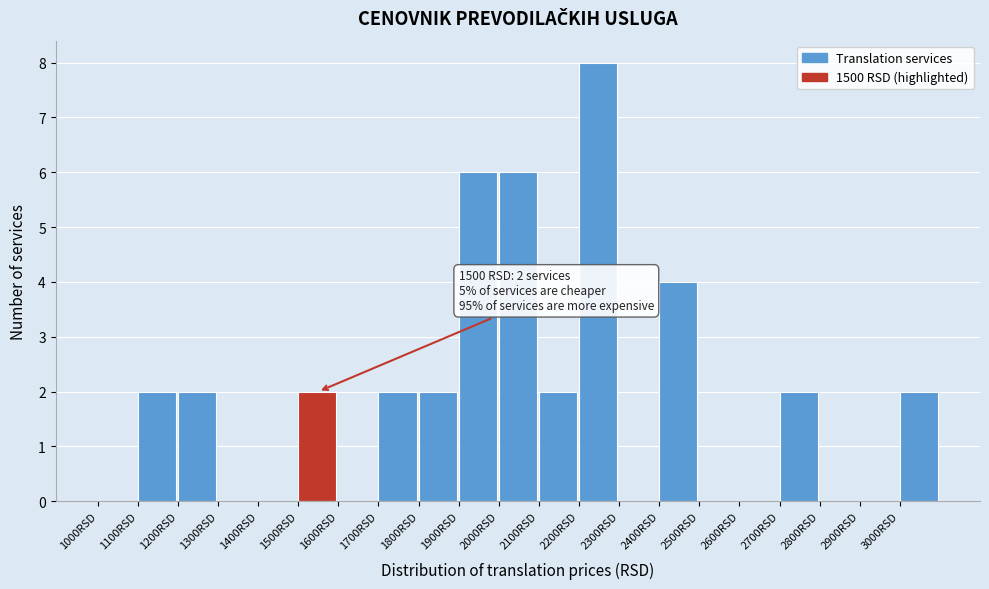

Over which range of the x-axis is the bar tallest?

2200 to 2300